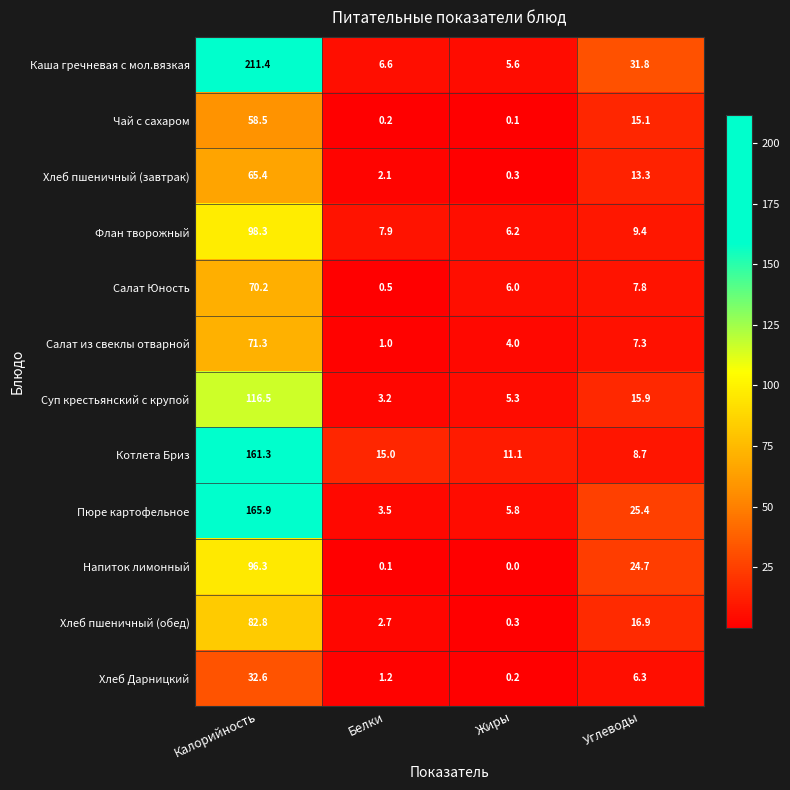

What is the difference between the maximum and minimum values in the Чай с сахаром series?

58.4